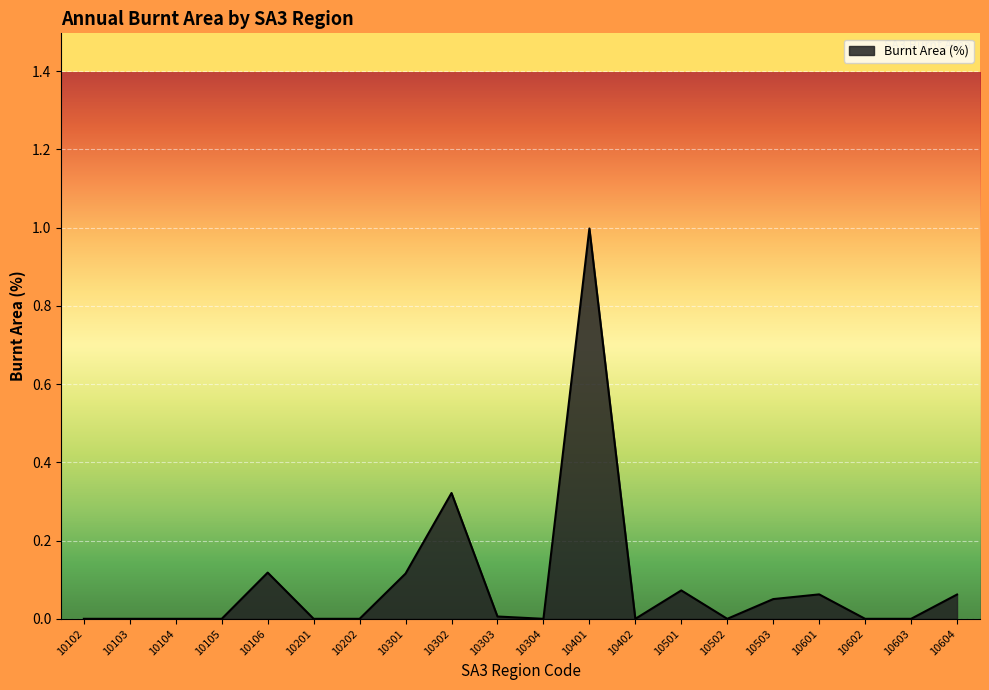

Is it true that the value at 10601 is 0.0?

False